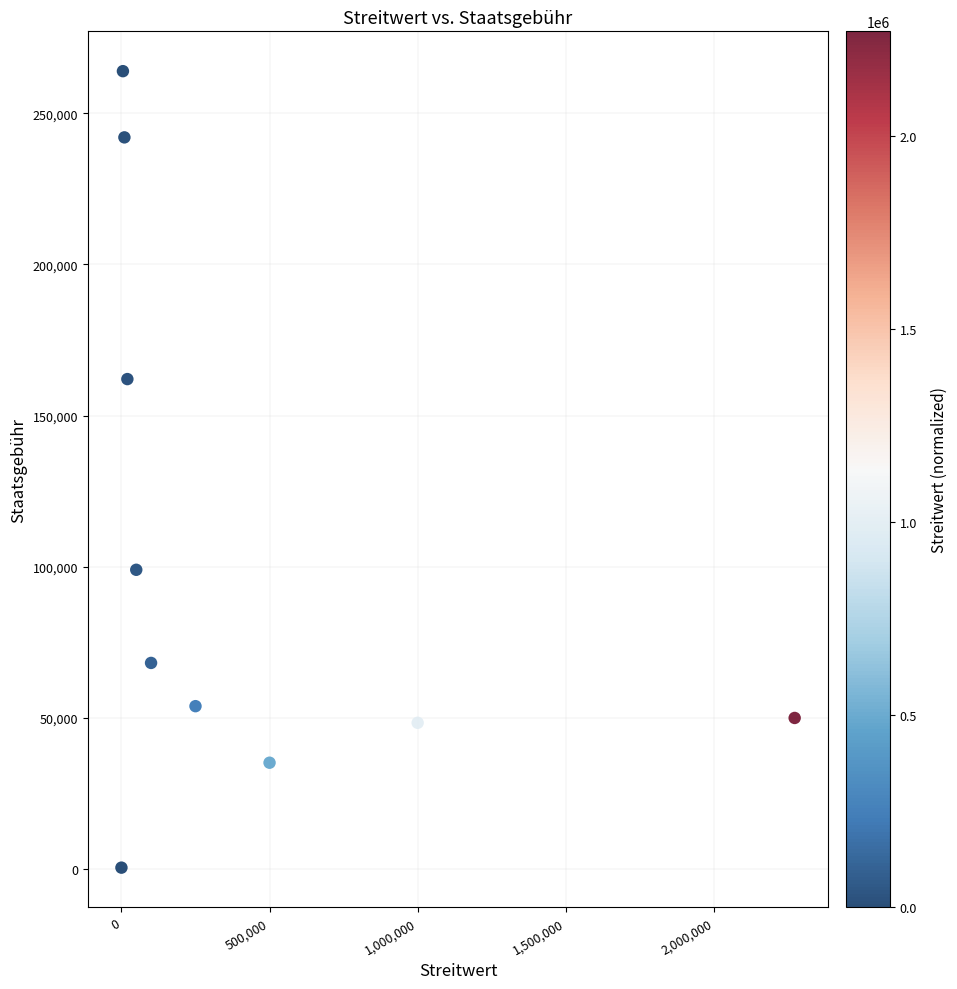

What Y value in the scatter plot is closest to 132200?

162066.7